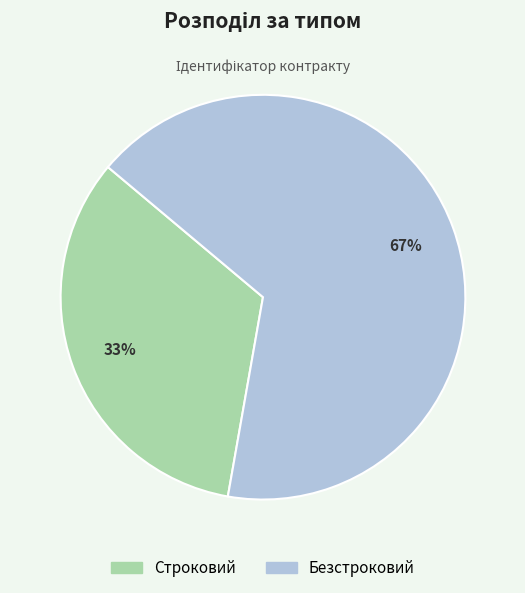

How many segments does this pie chart have?

2